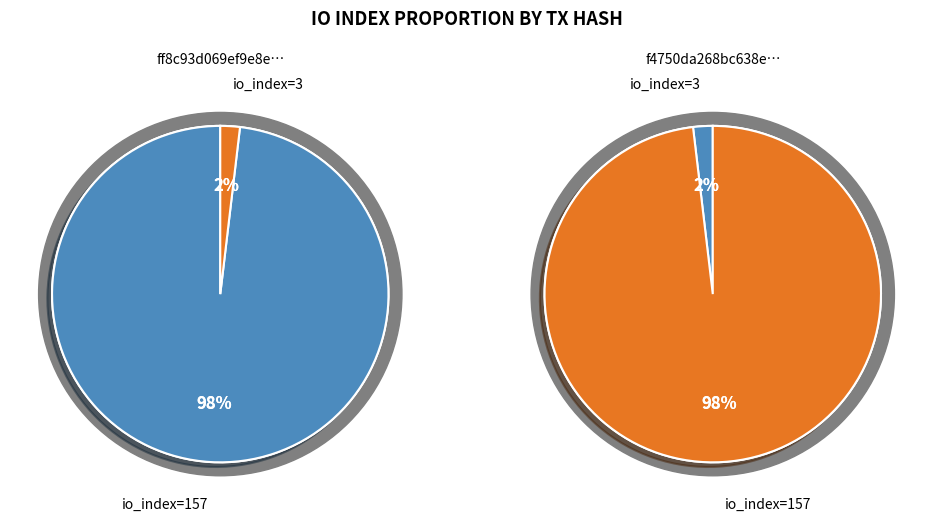

Which category has the biggest portion of the pie?

io_index: 157